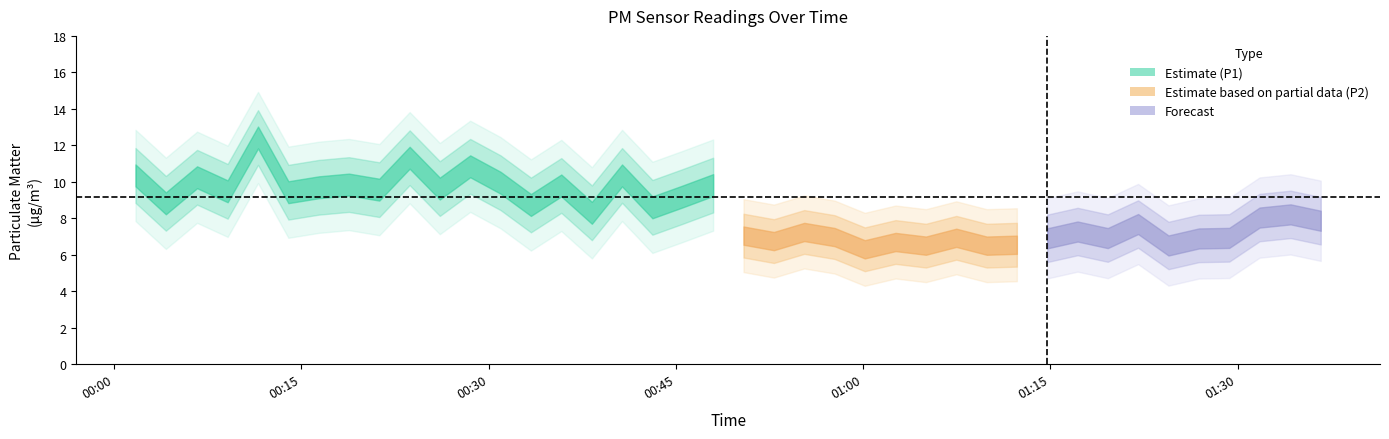

What is the value of the P1 point at the 6th from the left?

9.4